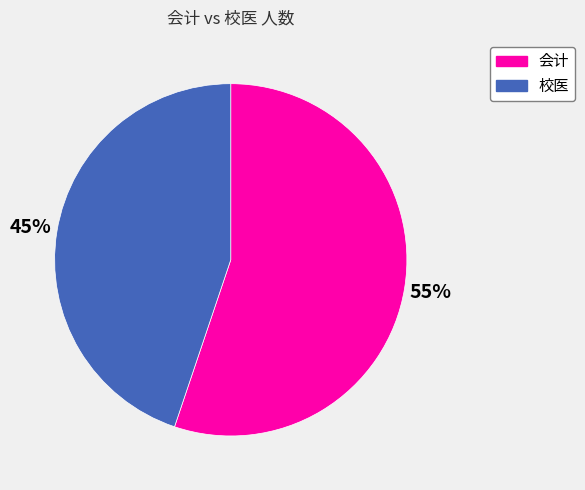

Rank the categories by value from highest to lowest.

会计, 校医